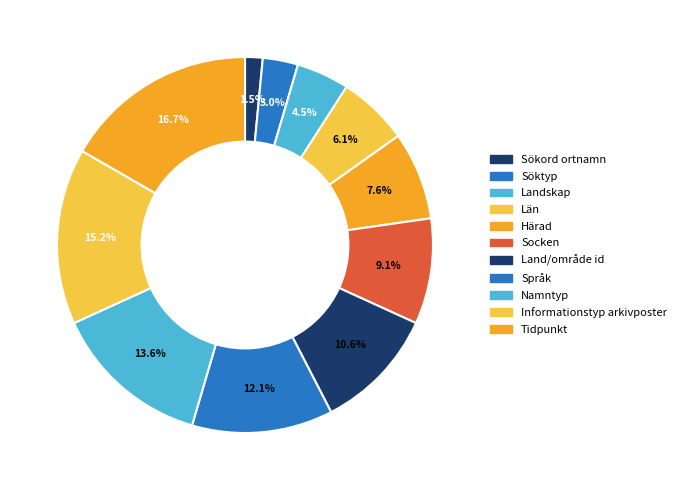

How many segments does this pie chart have?

11